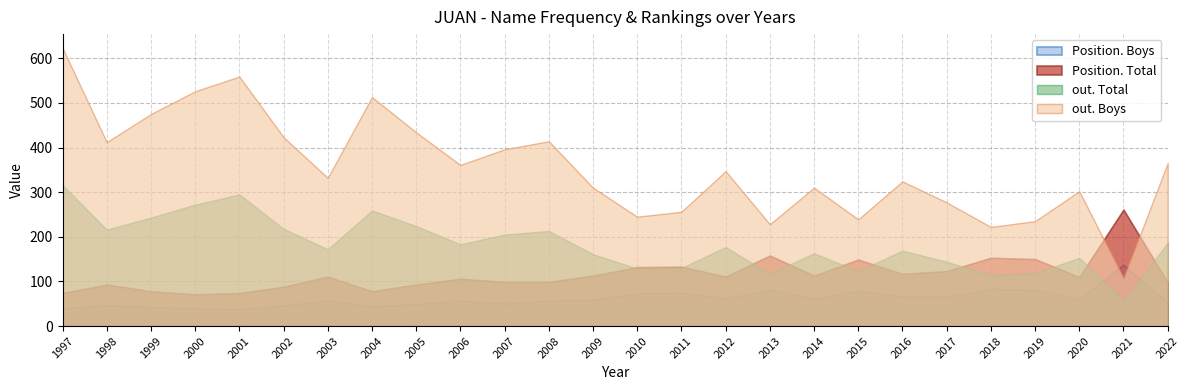

How many values in the out. Total series exceed 177?

12